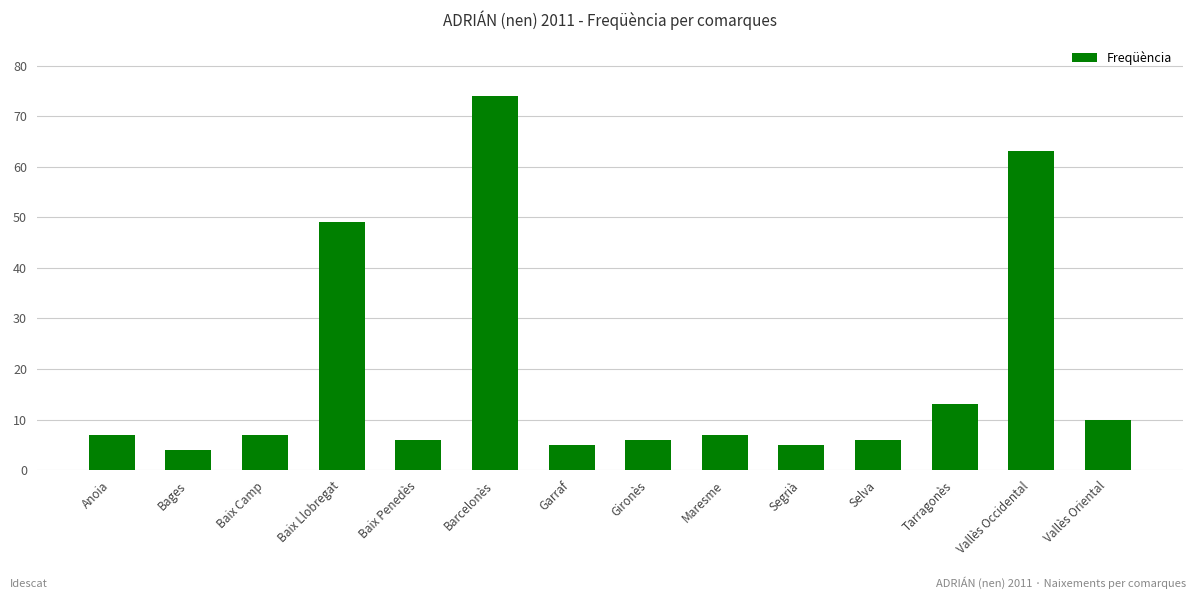

Between Barcelonès and Gironès, which is larger?

Barcelonès